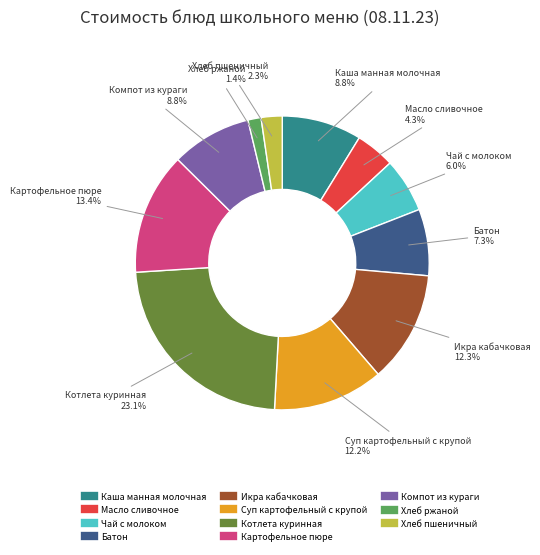

True or false: Батон accounts for 1% of the total.

False